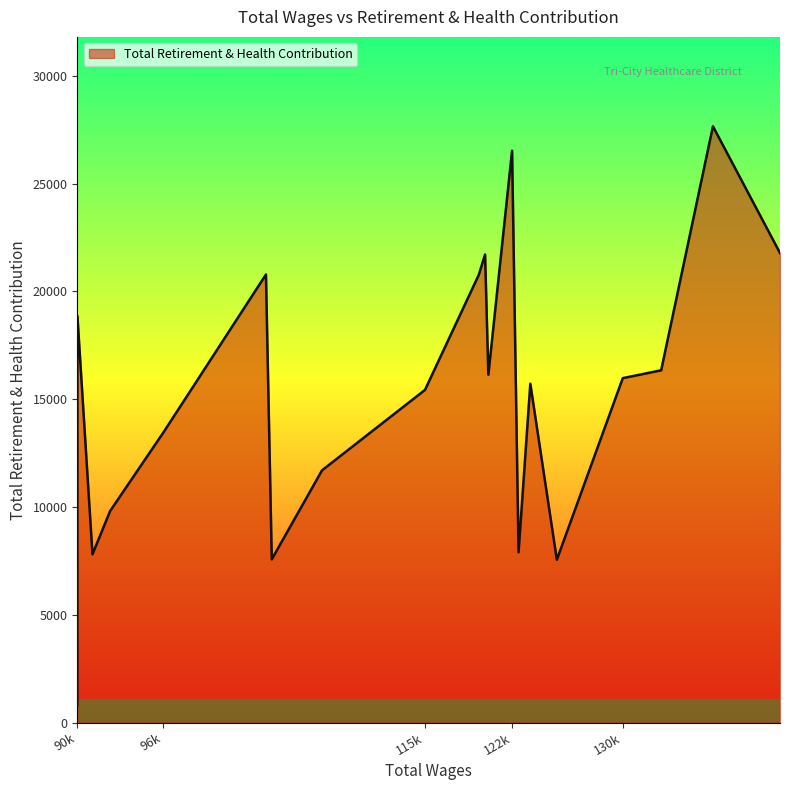

What is the difference between the maximum and minimum values?

26838